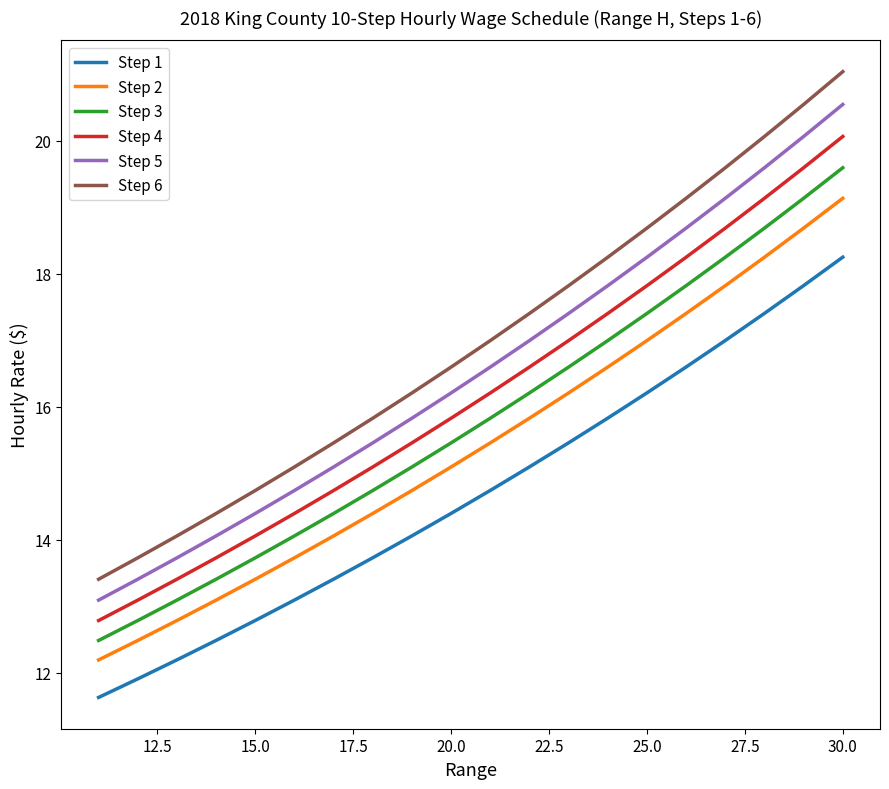

True or false: Step 2 has more than 2 interior local peaks.

False